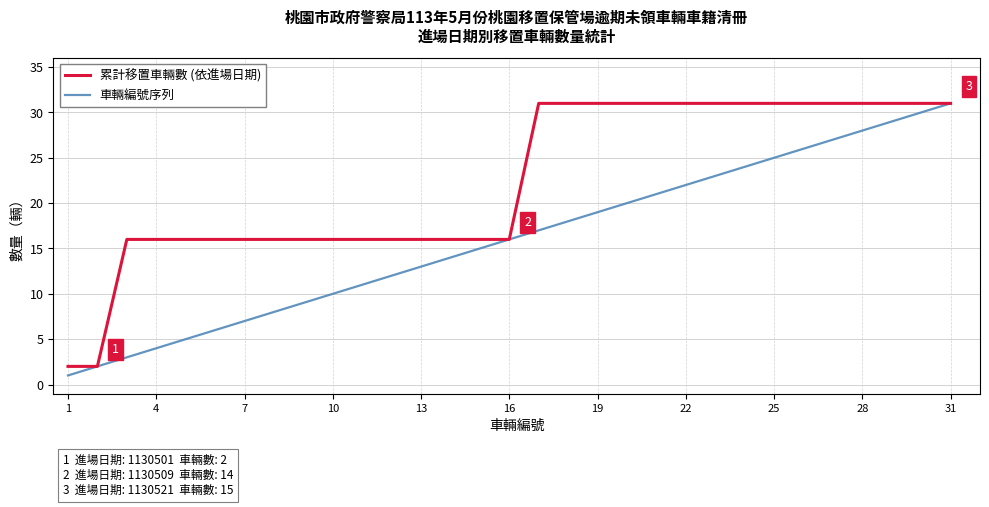

How many distinct data groups are displayed?

2